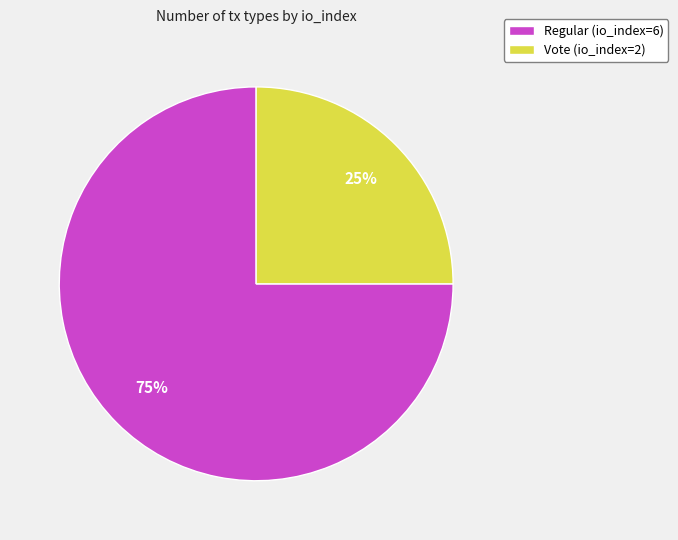

Which category has the smallest portion of the pie?

Vote (io_index=2)